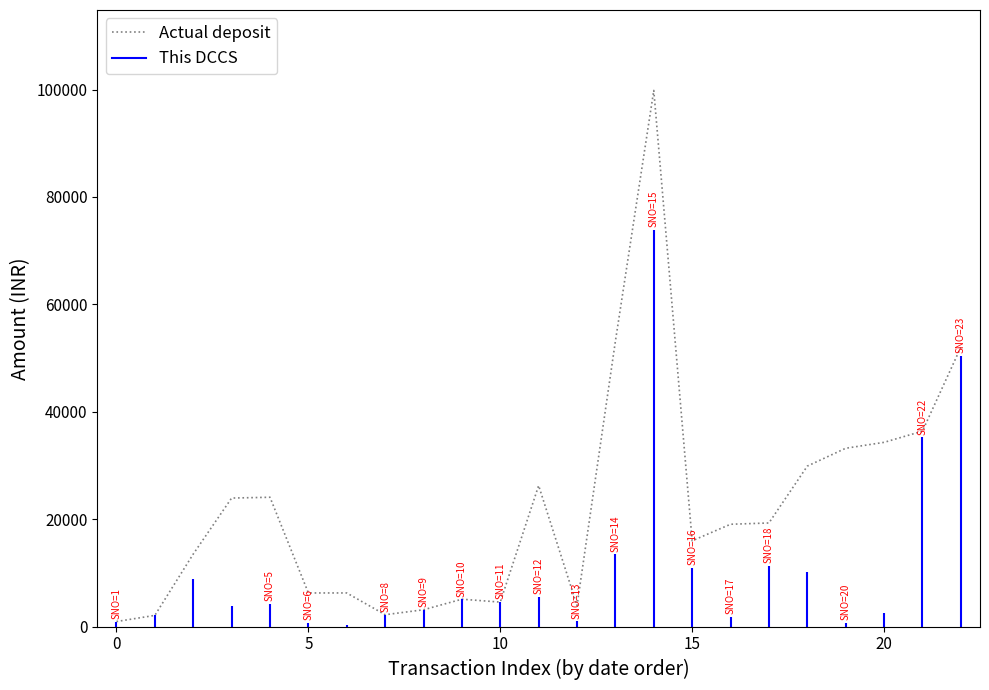

The chart shows a value of 19052 at 16. True or false?

True